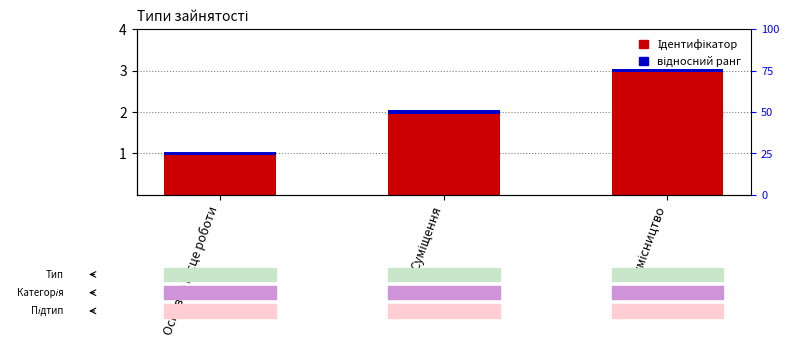

What is the minimum value shown in the chart?

1